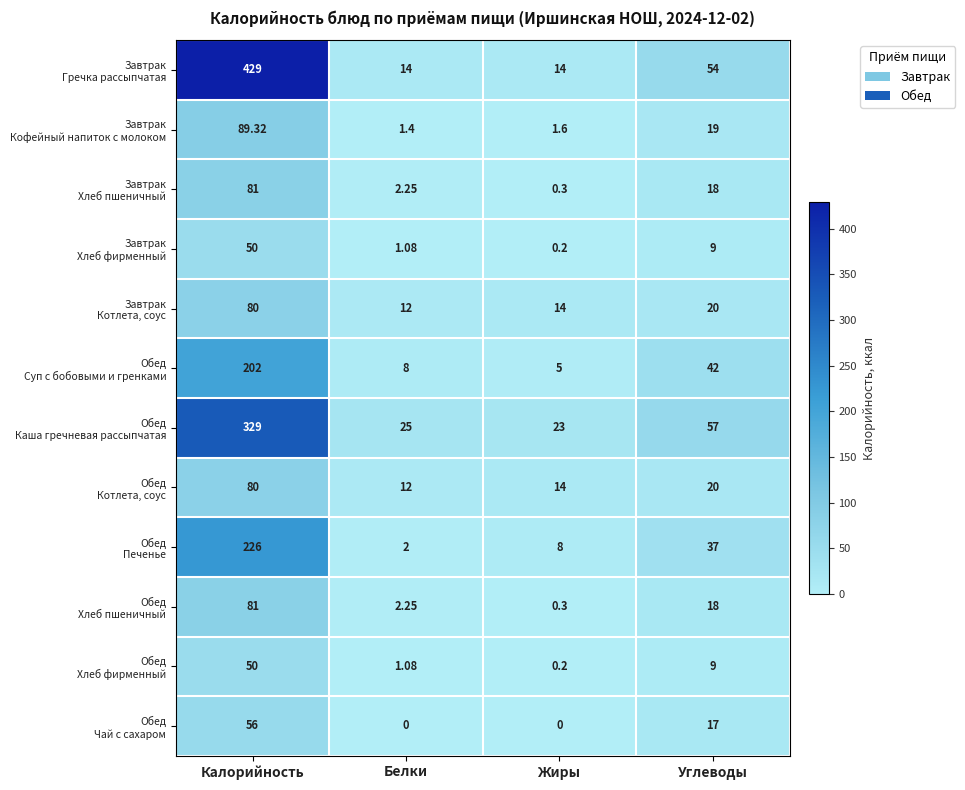

Which category has the highest value across all series?

Калорийность